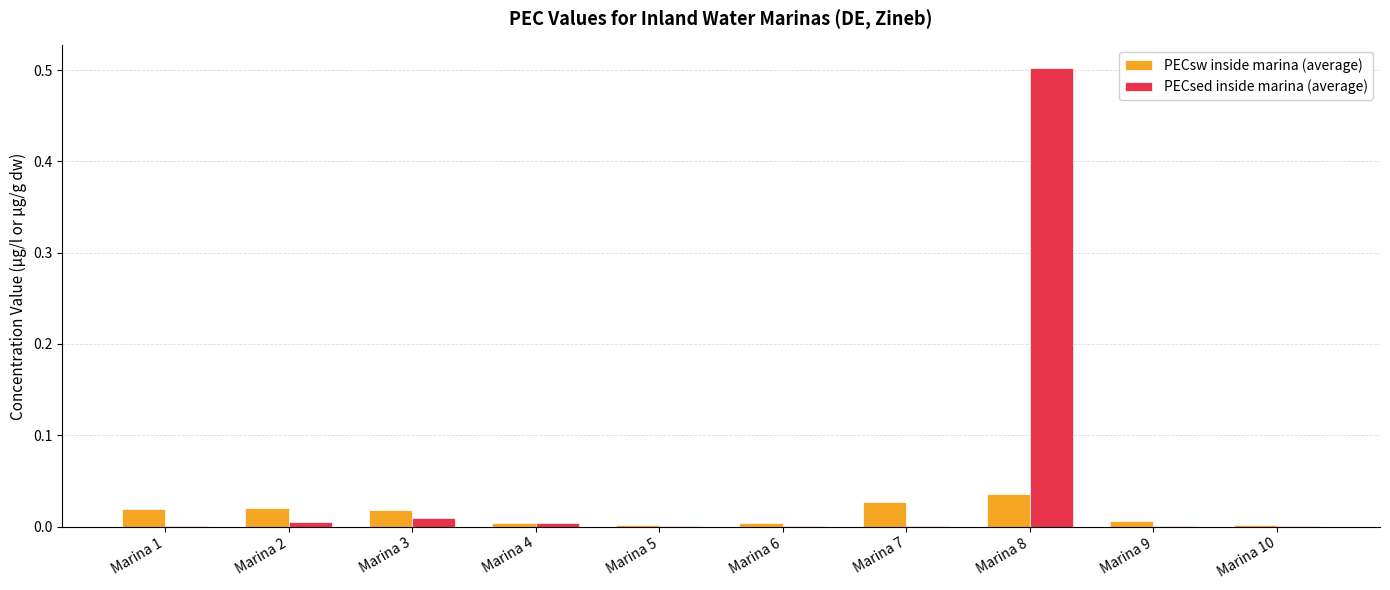

Are the bars horizontal?

No